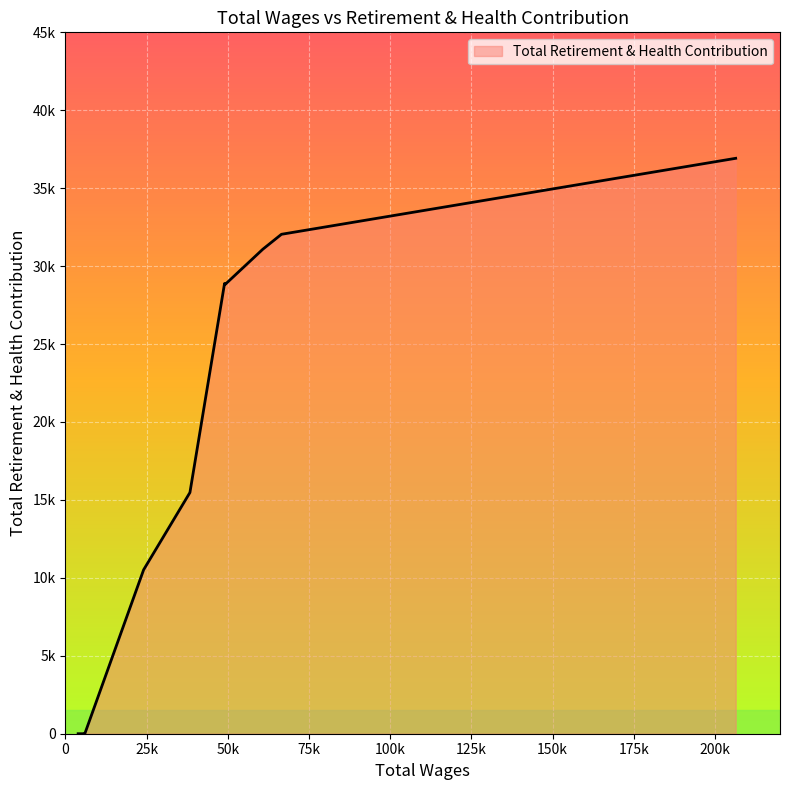

At which category does the chart reach its peak across all series?

206357.0